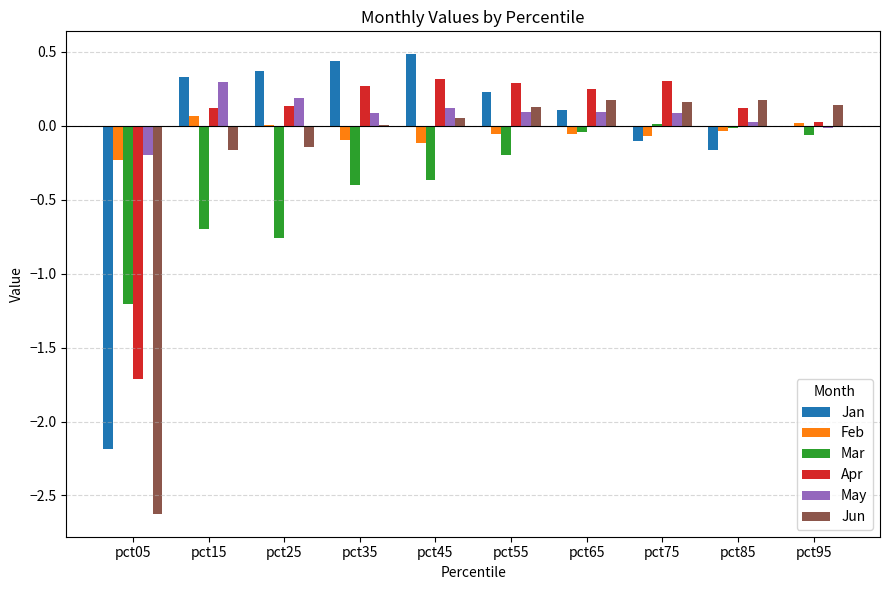

What is the total value across all series at pct45?

0.5